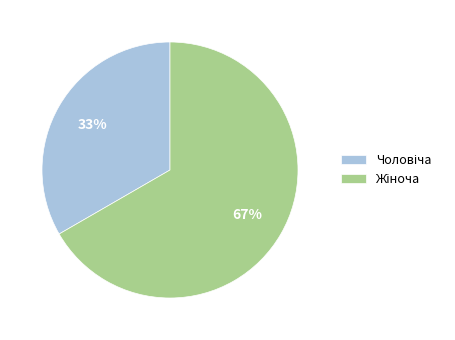

Does any single category account for the majority?

Yes